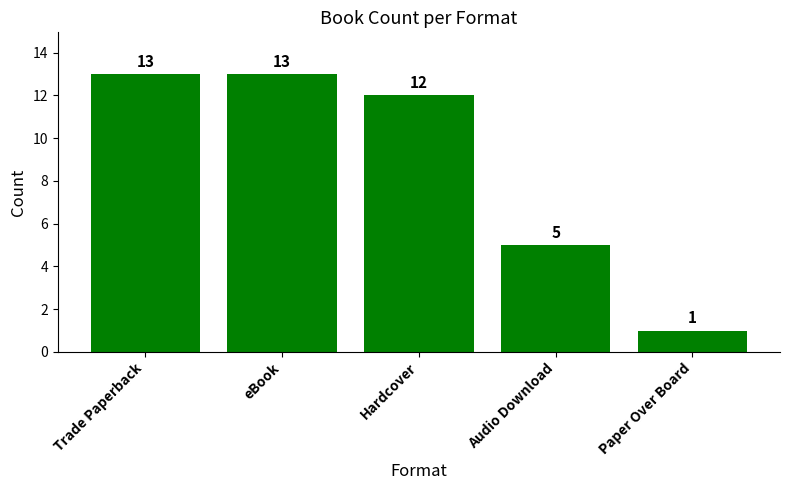

What is the greatest value displayed?

13